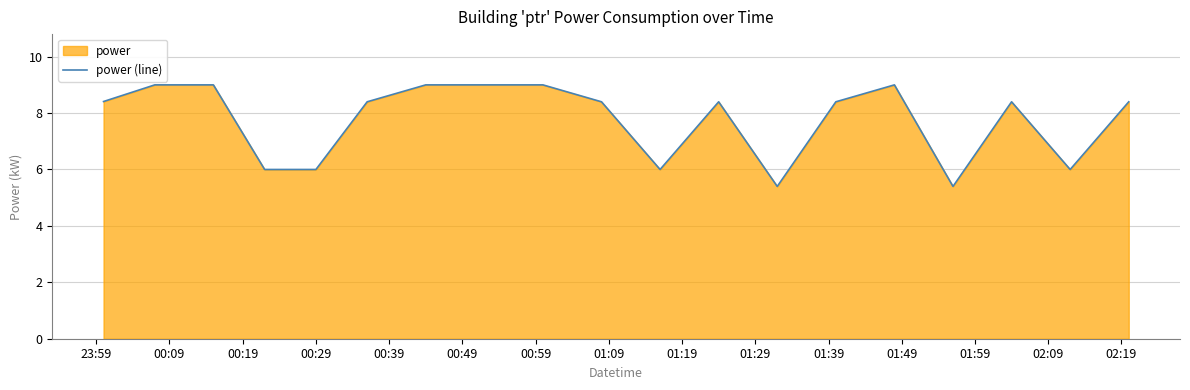

What is the greatest value displayed?

9.0